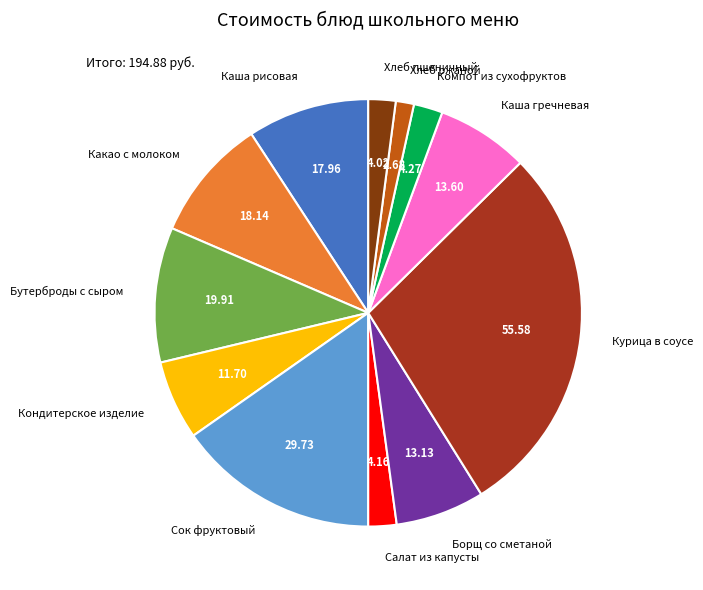

Combined, do Кондитерское изделие and Хлеб ржаной account for over 50%?

No